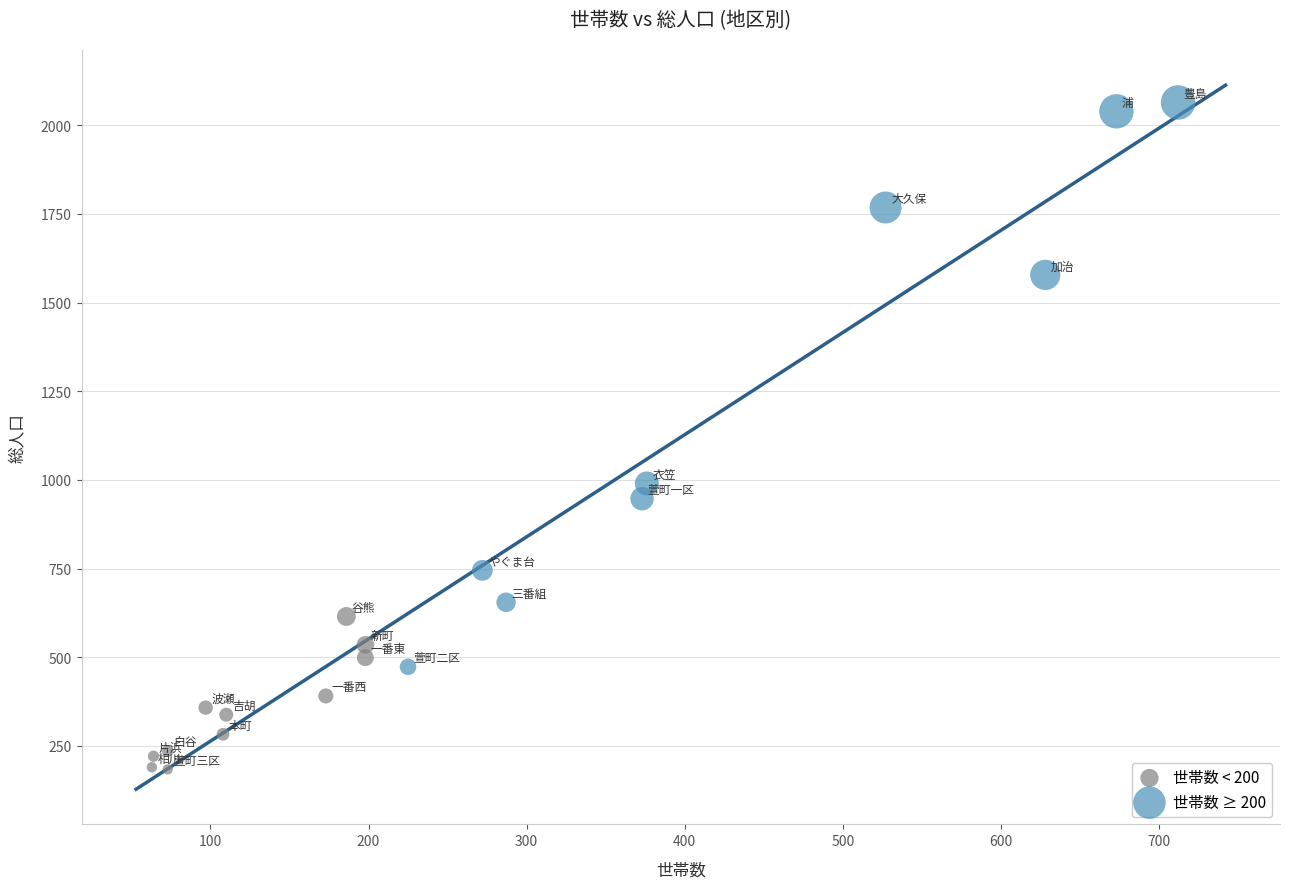

Which series reaches the minimum Y coordinate?

世帯数 < 200